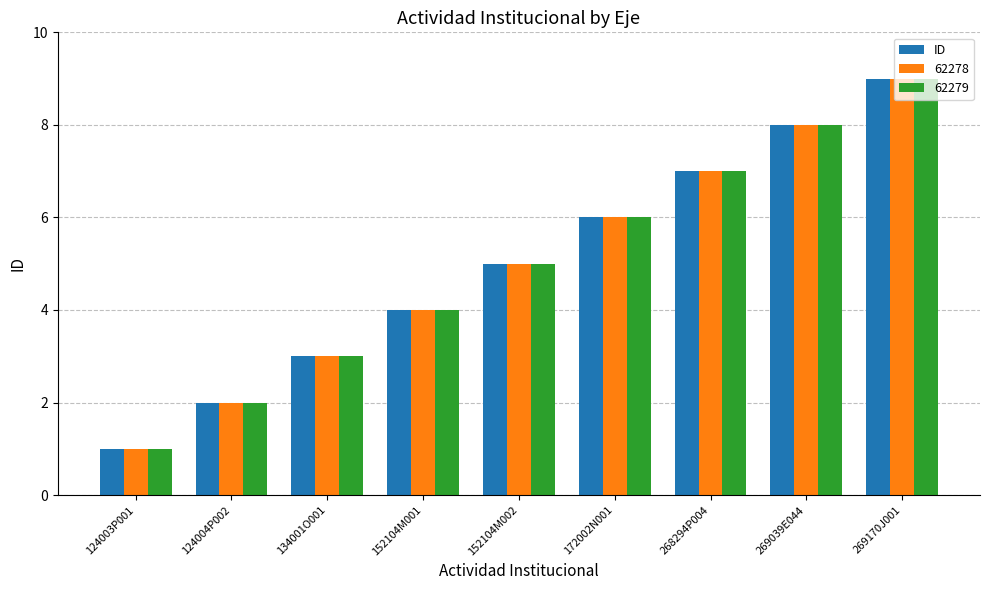

Is it true that 62279 equals 6 at 172002N001?

True